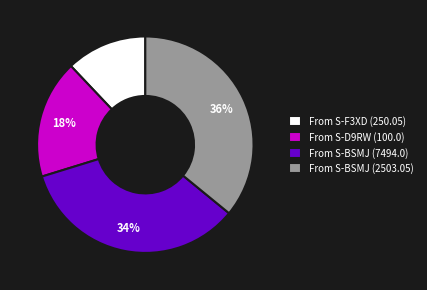

Do From S-BSMJ (7494.0) and From S-F3XD (250.05) together represent more than half of the pie?

No